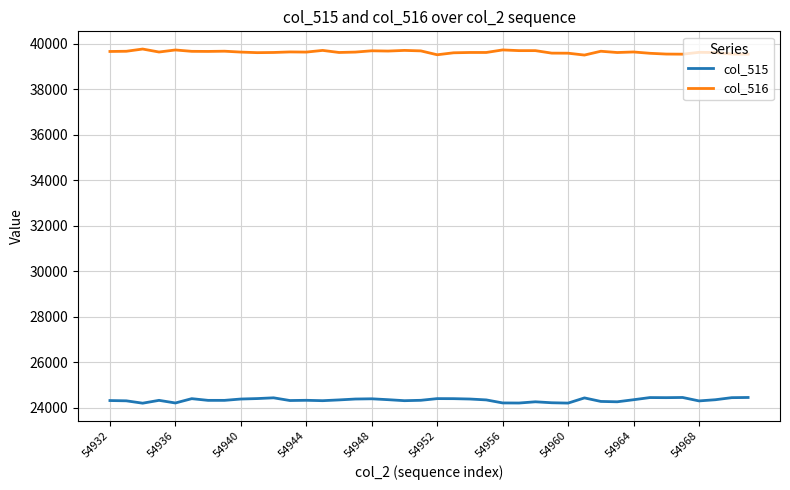

Rank the series by their average value, from highest to lowest.

col_516, col_515